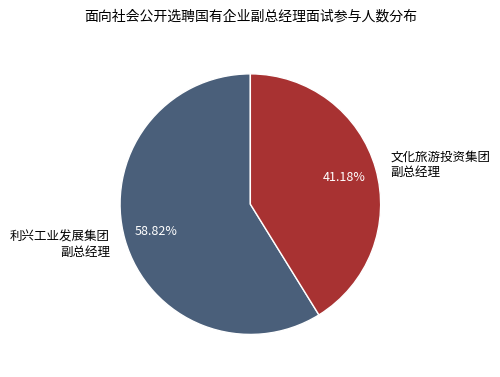

Do 利兴工业发展集团 副总经理 and 文化旅游投资集团 副总经理 together represent more than half of the pie?

Yes